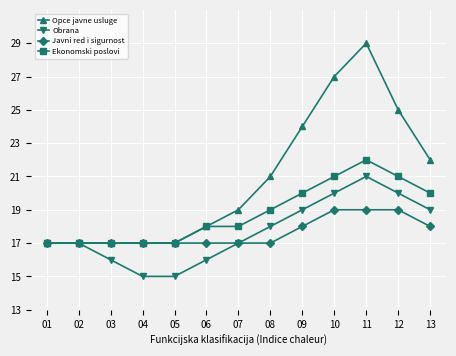

How many categories are shown in the chart?

13